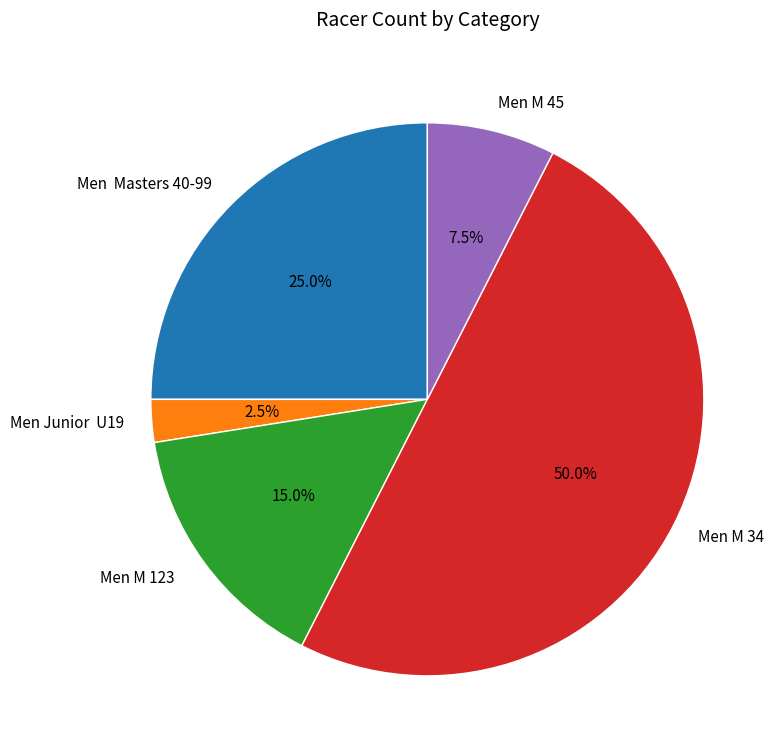

What is the smallest slice in the pie chart?

Men Junior U19